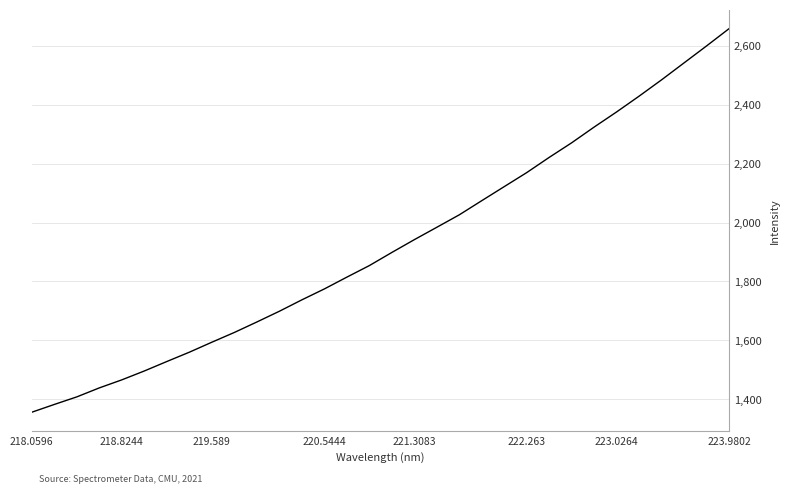

What is the difference between the maximum and minimum values?

1301.4